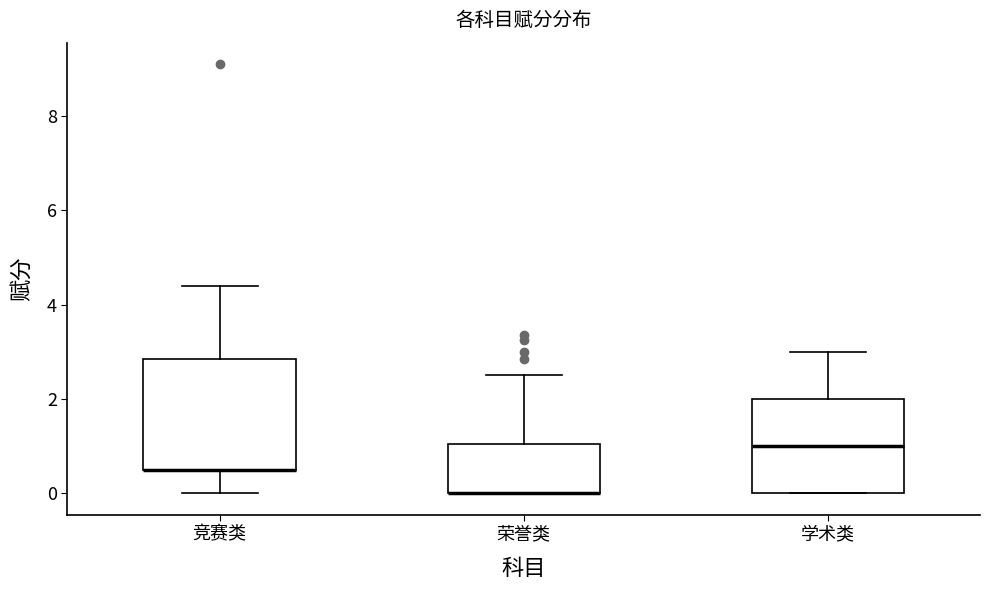

Where is the lower edge of the box for 竞赛类 on the y-axis? The values are not printed on the chart, so give them approximately, as read against the axis.

0.6